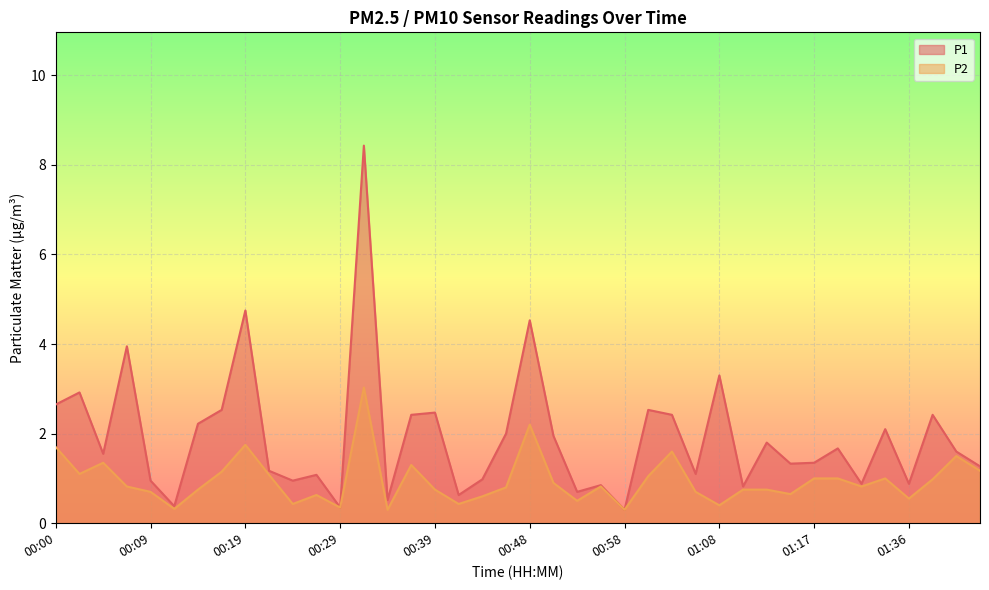

In P2, how many points are higher than both neighbors (excluding endpoints)?

10